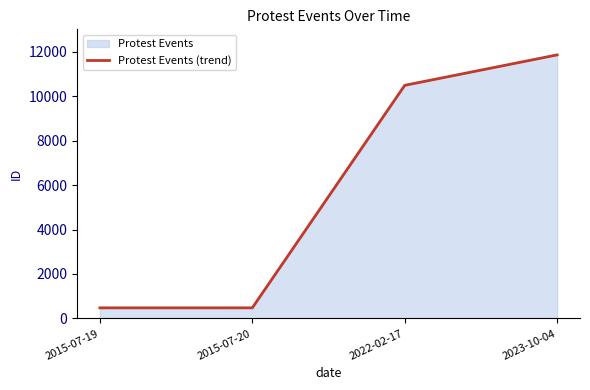

Where is the data nearest to the value 6164?

2022-02-17